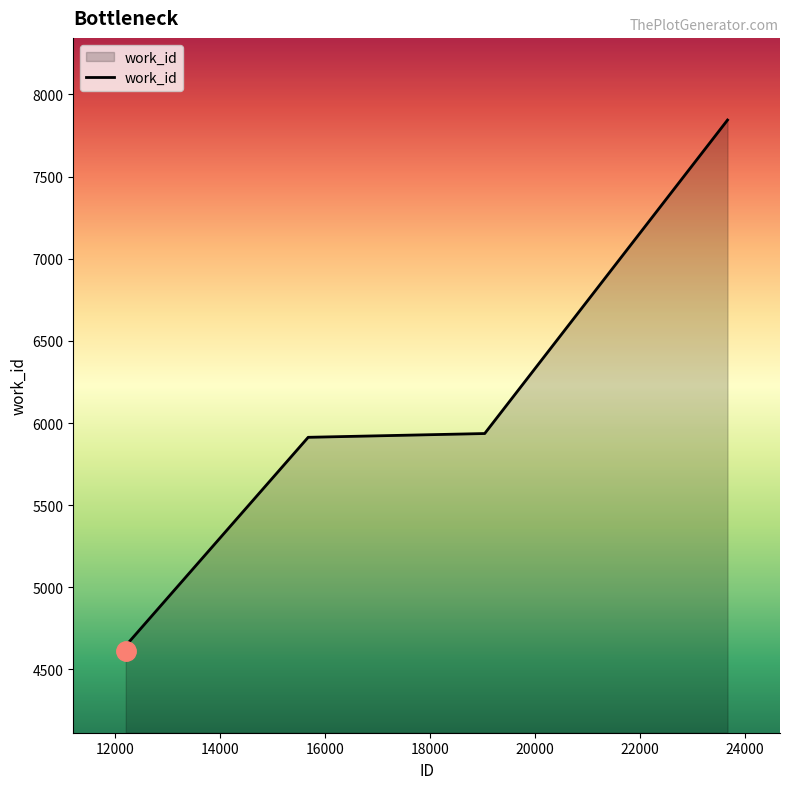

True or false: there are more than 1 points higher than both neighbors.

False